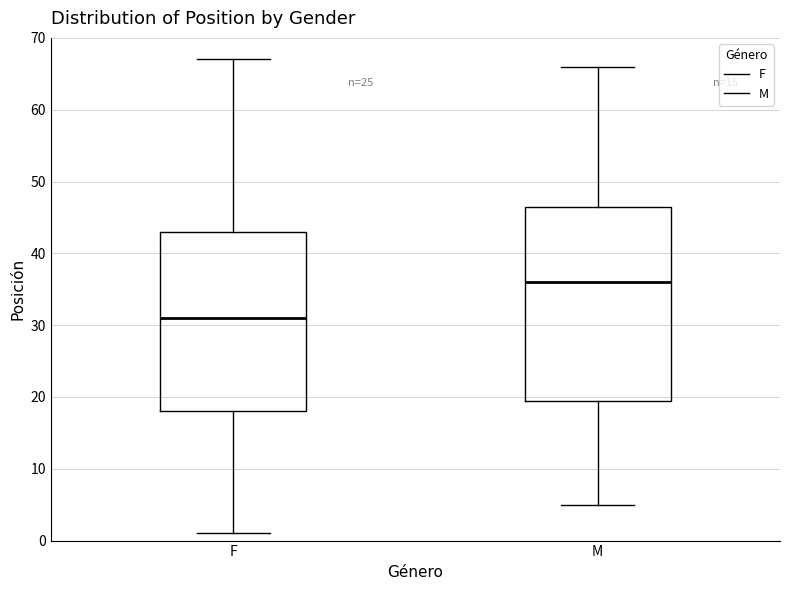

Comparing the boxes themselves (not the whiskers), which one is the tallest?

M